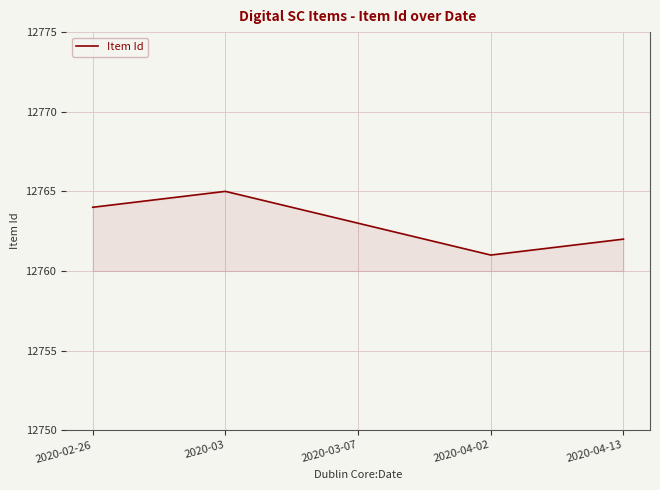

Which has a higher value, 2020-04-02 or 2020-02-26?

2020-02-26